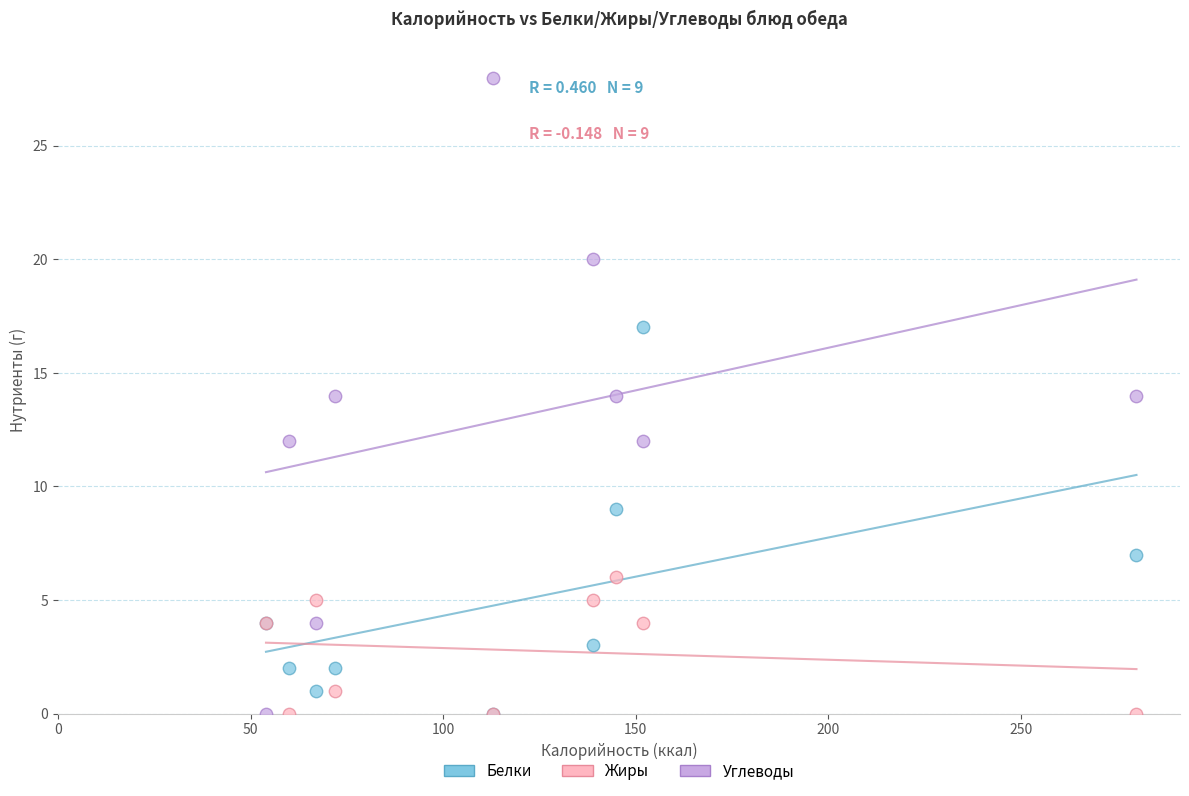

What are all the series names shown in the legend?

Белки, Жиры, Углеводы